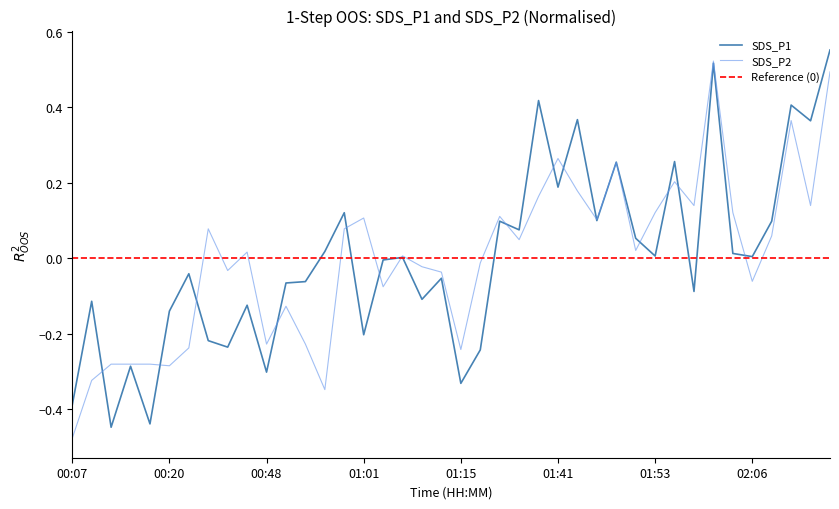

What is the total value across all series at 01:39?

0.6